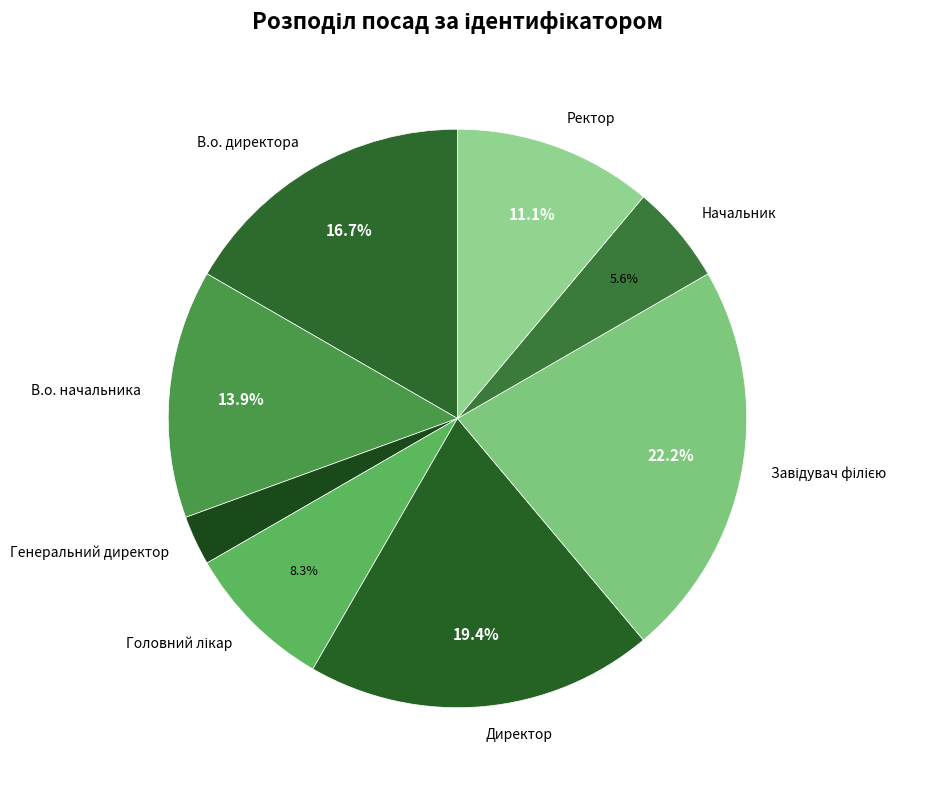

Is there any slice that represents more than half of the pie?

No